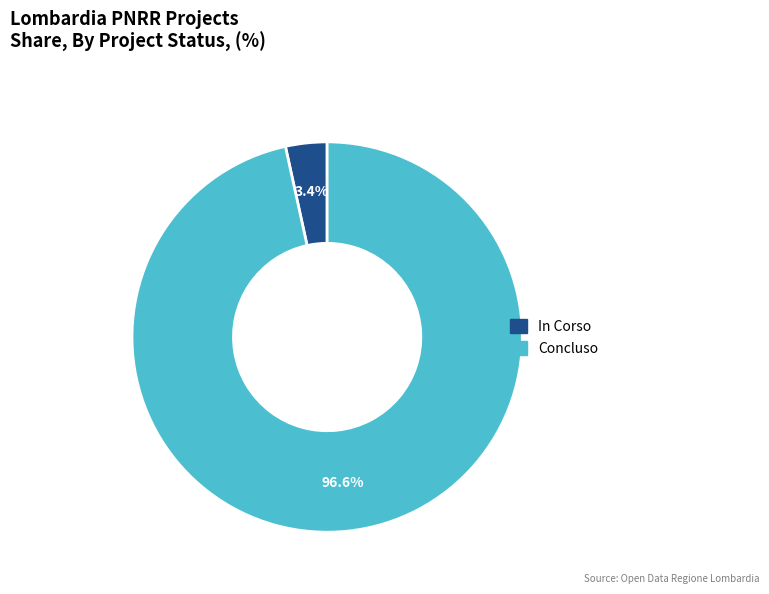

Is it true that Concluso is 32% of the pie?

False